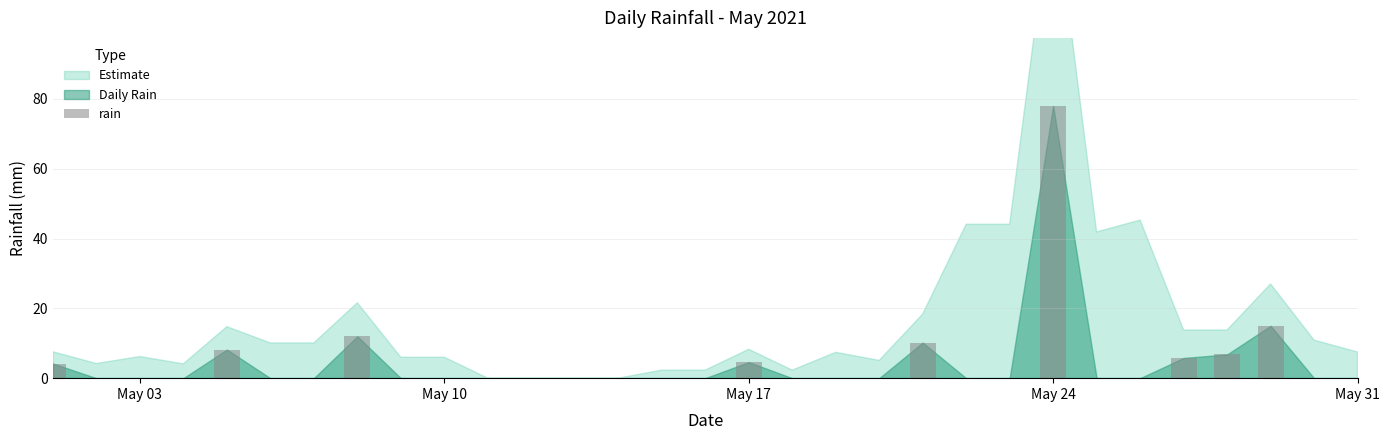

What is the average value?

4.7